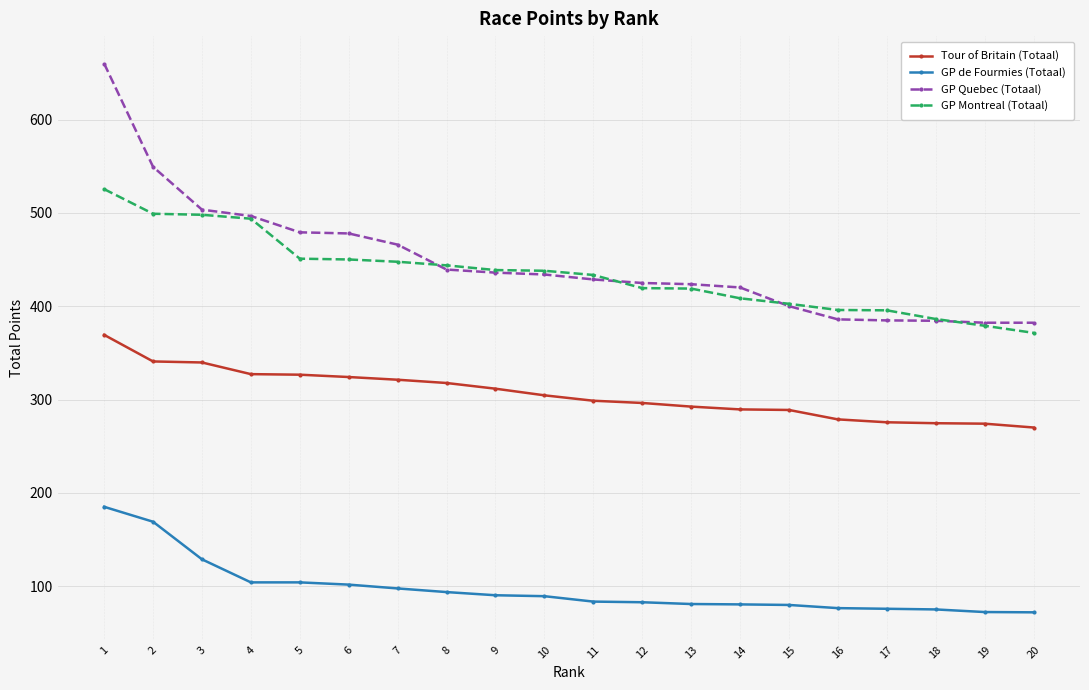

Is the value of GP de Fourmies (Totaal) at 12 greater than the value of GP Montreal (Totaal) at 11?

No